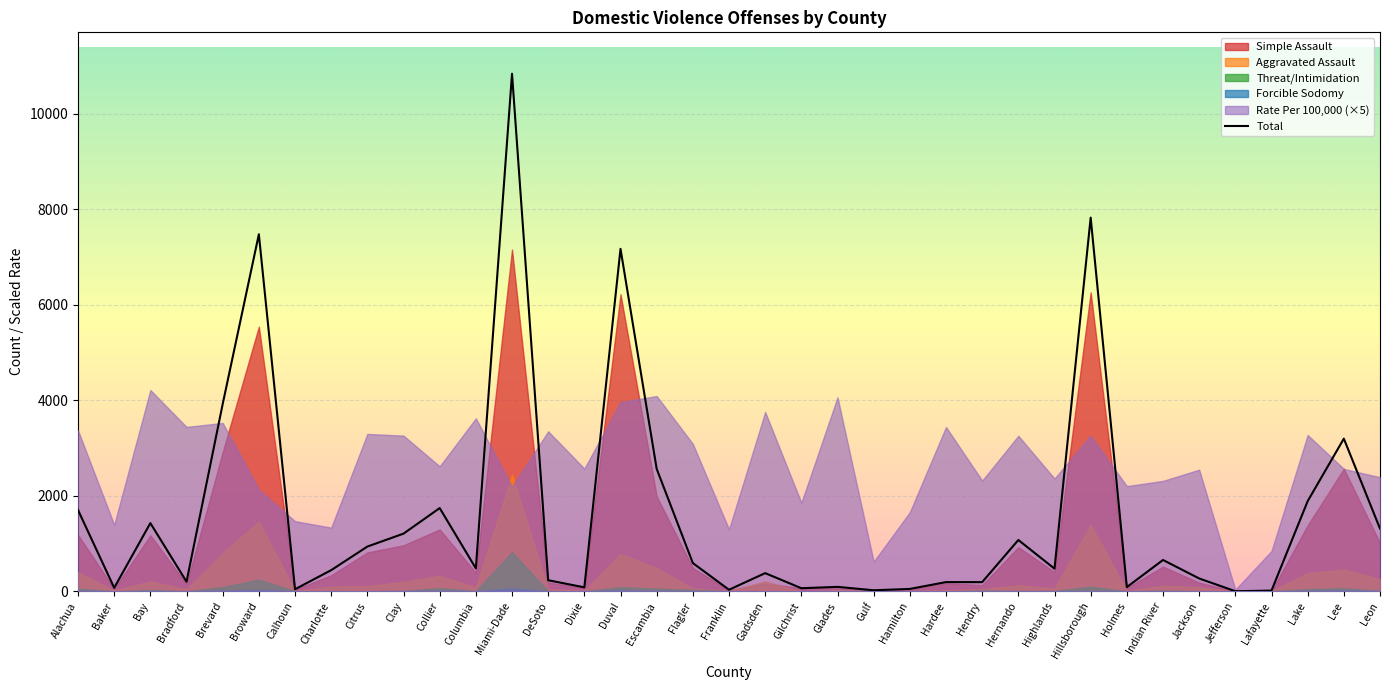

The value at Hendry is 191. True or false?

True